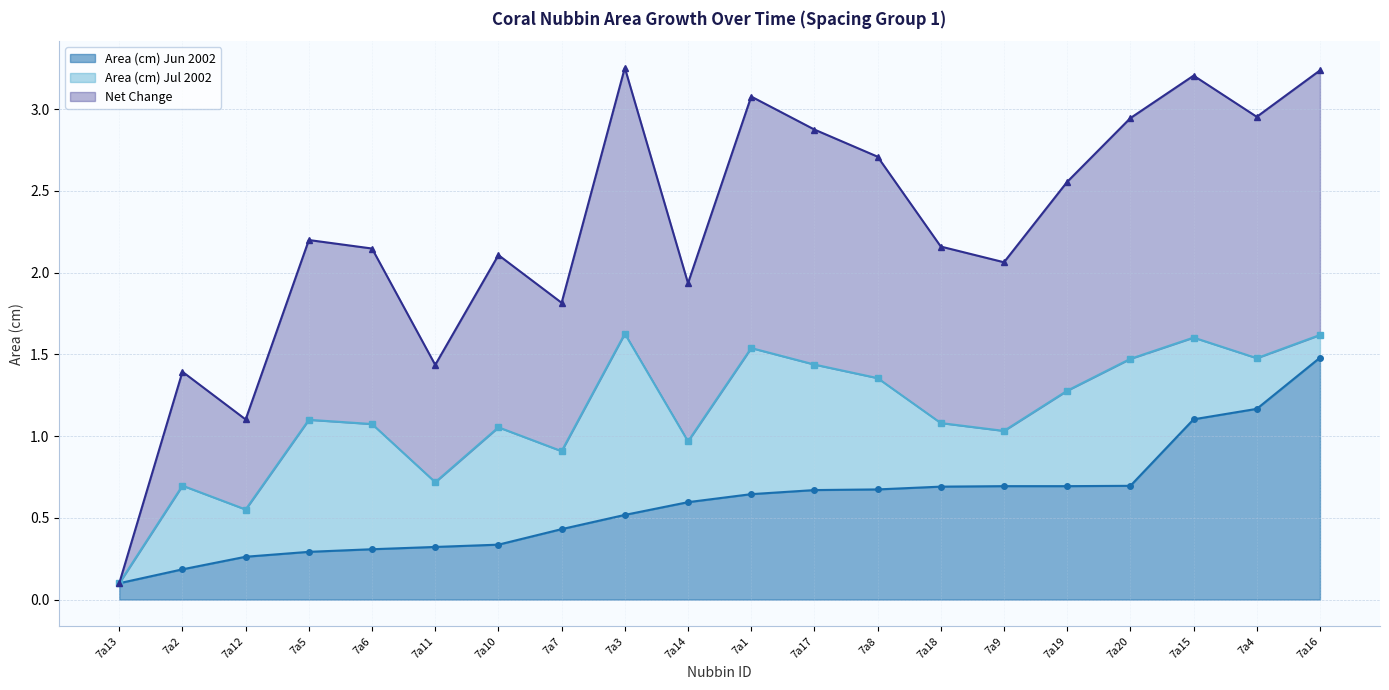

Which label corresponds to the smallest value in the chart?

7a13